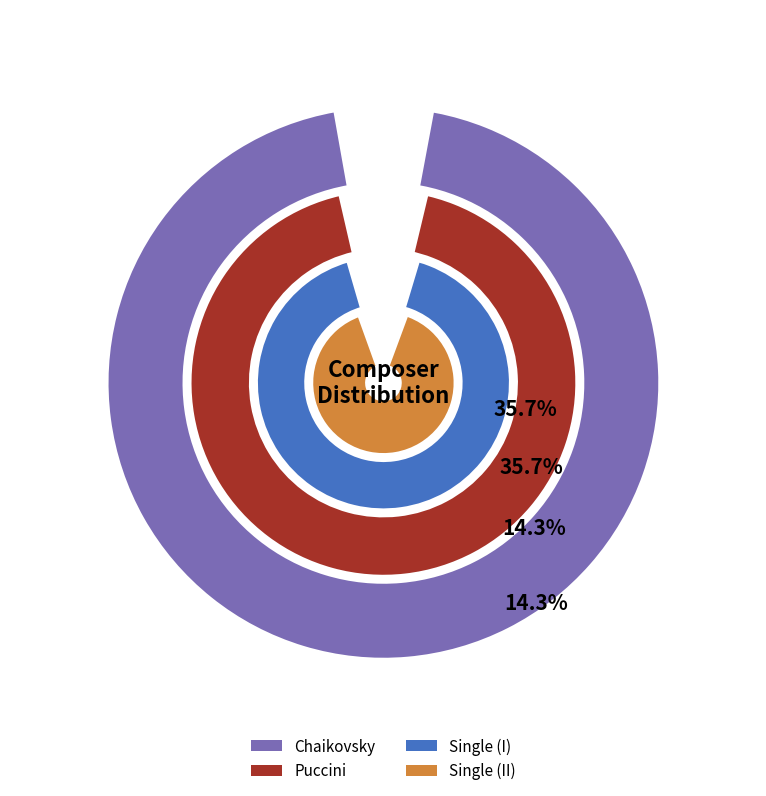

True or false: Gounod accounts for 1% of the total.

False